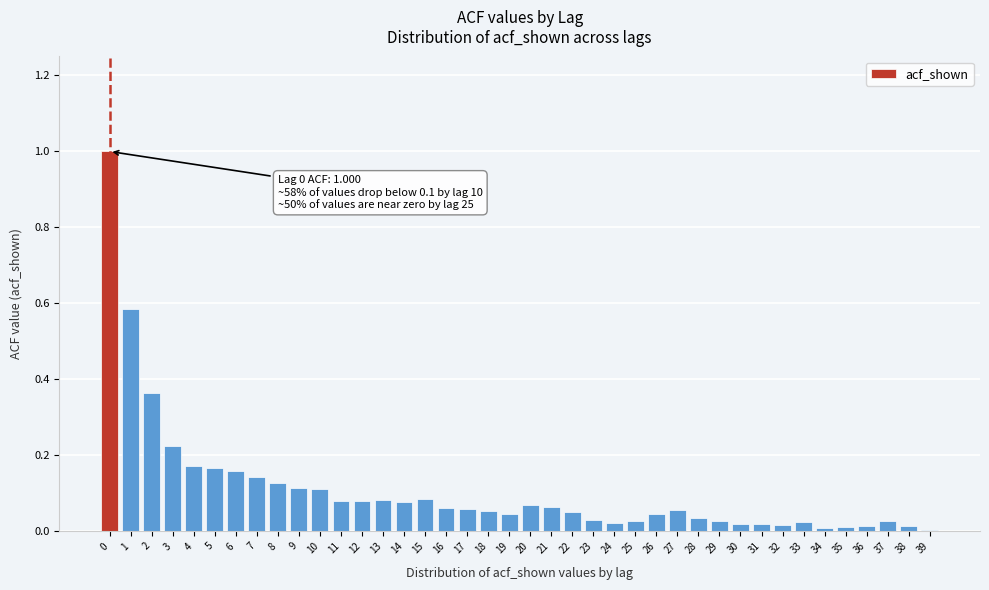

What is the maximum value shown in the chart?

1.0